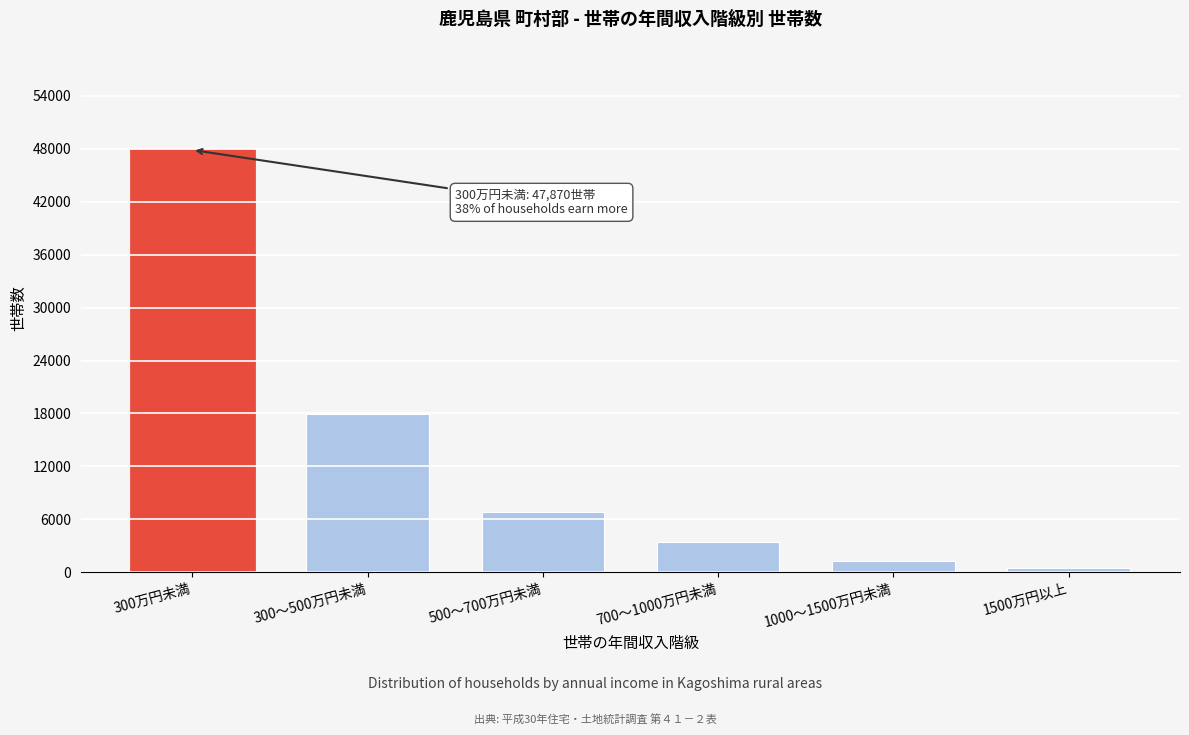

Reading right to left, extract all data points from this chart.

460	1280	3450	6780	17930	47870